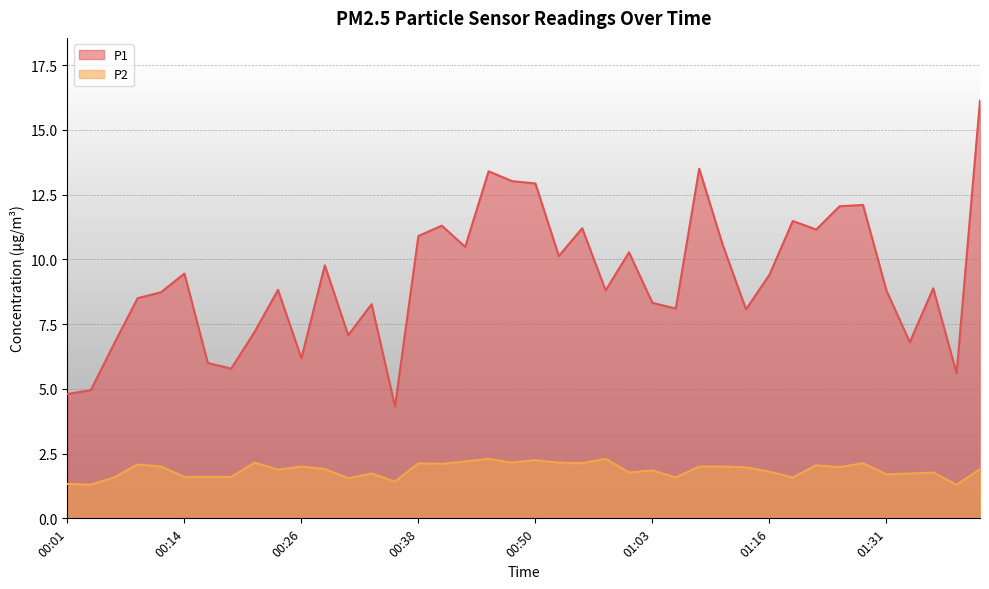

List the series in order of their peak value, highest first.

P1, P2